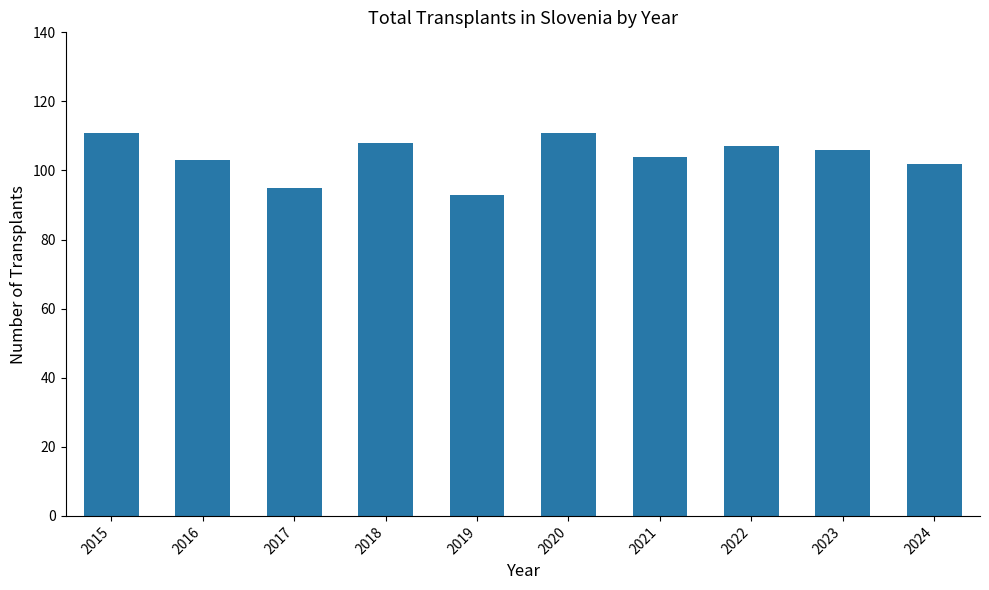

Approximately how many times larger is the value at 2023 compared to 2018?

1.0